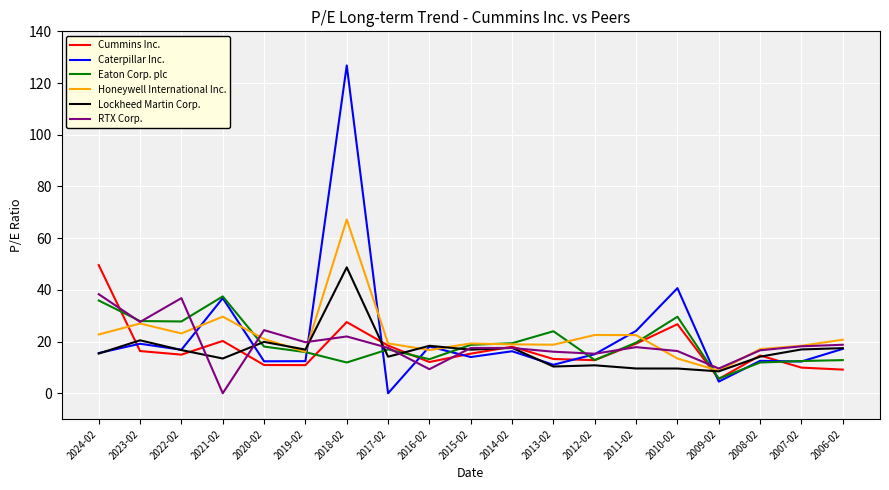

True or false: Lockheed Martin Corp. has a value of 20.5 at 2023-02.

True